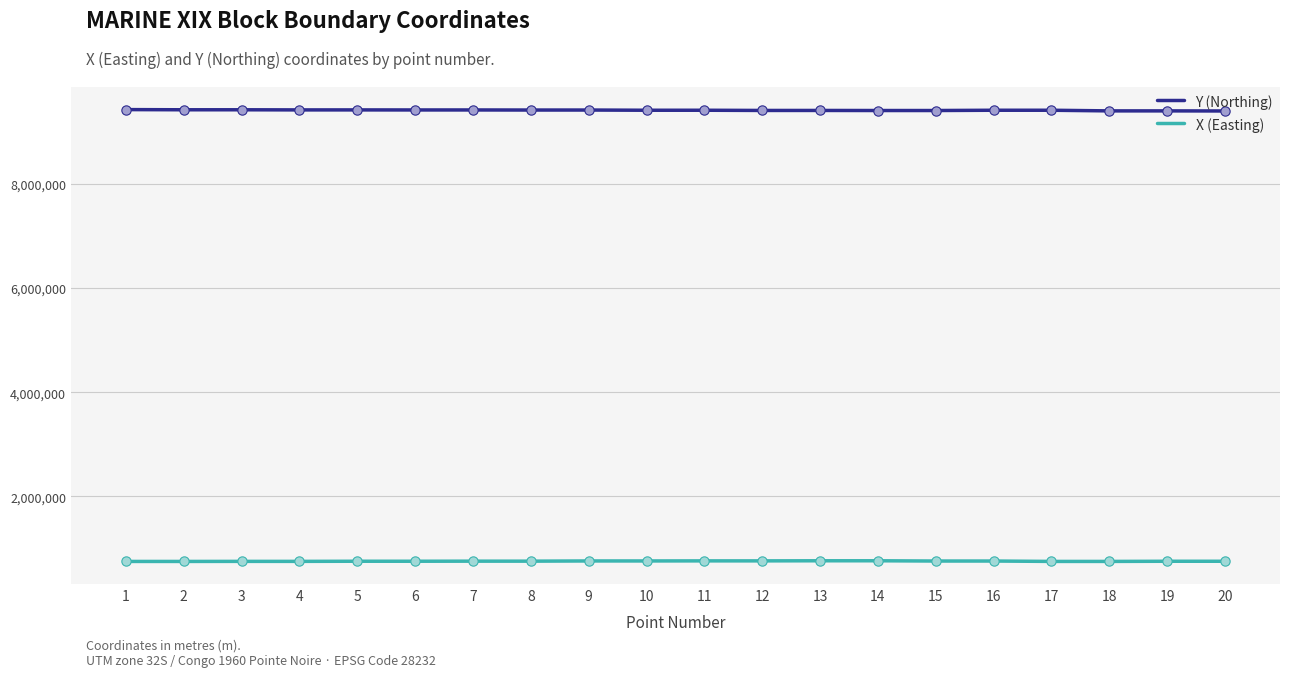

Which series has the widest spread of values?

Y (Northing)